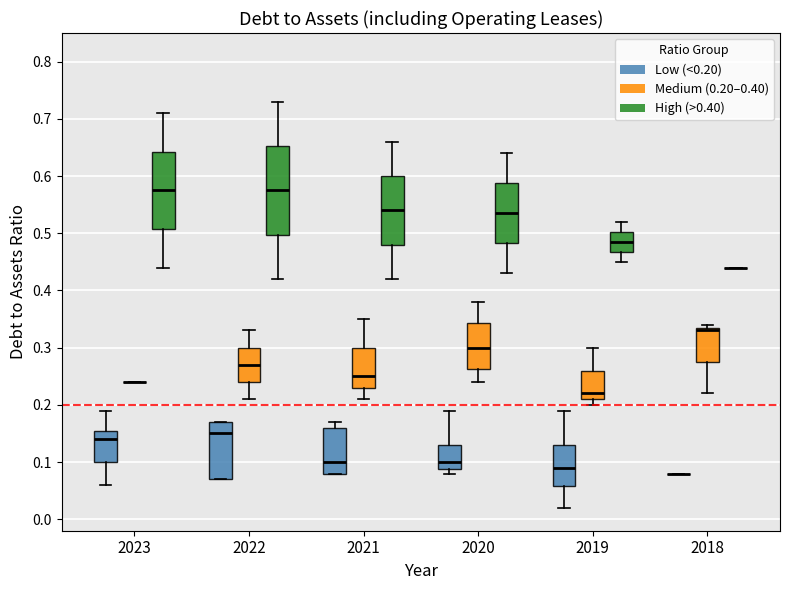

Reading left to right, transcribe this box plot: for each box, give where its median line is, the range the box spans, and where its two whiskers end, as read against the y-axis. The values are not printed on the chart, so give them approximately, as read against the axis.

2023 (Low (<0.20)): median 0.14, box 0.10 to 0.16, whiskers 0.06 to 0.19
2023 (Medium (0.20–0.40)): box collapsed to a line at 0.24, whiskers 0.24 to 0.24
2023 (High (>0.40)): median 0.58, box 0.51 to 0.64, whiskers 0.44 to 0.71
2022 (Low (<0.20)): median 0.15, box 0.07 to 0.17, whiskers 0.07 to 0.17
2022 (Medium (0.20–0.40)): median 0.27, box 0.24 to 0.30, whiskers 0.21 to 0.33
2022 (High (>0.40)): median 0.58, box 0.50 to 0.65, whiskers 0.42 to 0.73
2021 (Low (<0.20)): median 0.10, box 0.08 to 0.16, whiskers 0.08 to 0.17
2021 (Medium (0.20–0.40)): median 0.25, box 0.23 to 0.30, whiskers 0.21 to 0.35
2021 (High (>0.40)): median 0.54, box 0.48 to 0.60, whiskers 0.42 to 0.66
2020 (Low (<0.20)): median 0.10, box 0.09 to 0.13, whiskers 0.08 to 0.19
2020 (Medium (0.20–0.40)): median 0.30, box 0.26 to 0.34, whiskers 0.24 to 0.38
2020 (High (>0.40)): median 0.54, box 0.48 to 0.59, whiskers 0.43 to 0.64
2019 (Low (<0.20)): median 0.09, box 0.06 to 0.13, whiskers 0.02 to 0.19
2019 (Medium (0.20–0.40)): median 0.22, box 0.21 to 0.26, whiskers 0.20 to 0.30
2019 (High (>0.40)): median 0.49, box 0.47 to 0.50, whiskers 0.45 to 0.52
2018 (Low (<0.20)): box collapsed to a line at 0.08, whiskers 0.08 to 0.08
2018 (Medium (0.20–0.40)): median 0.33, box 0.28 to 0.34, whiskers 0.22 to 0.34 (just above the box's upper edge)
2018 (High (>0.40)): box collapsed to a line at 0.44, whiskers 0.44 to 0.44